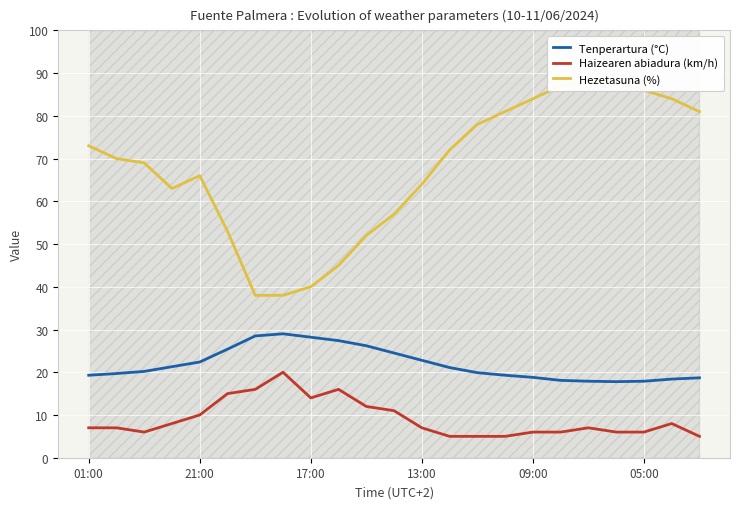

Is it true that Tenperartura (°C) equals 22.8 at 13:00?

True